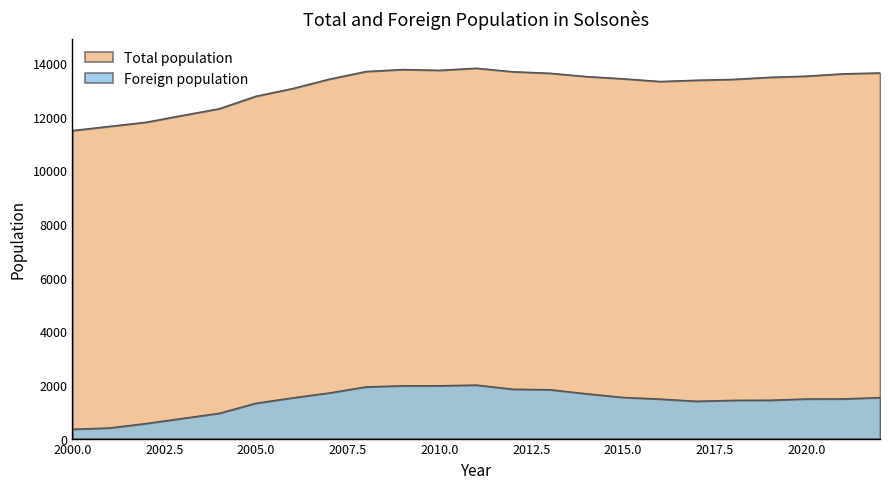

The Foreign population series shows 325 at 2016. True or false?

False